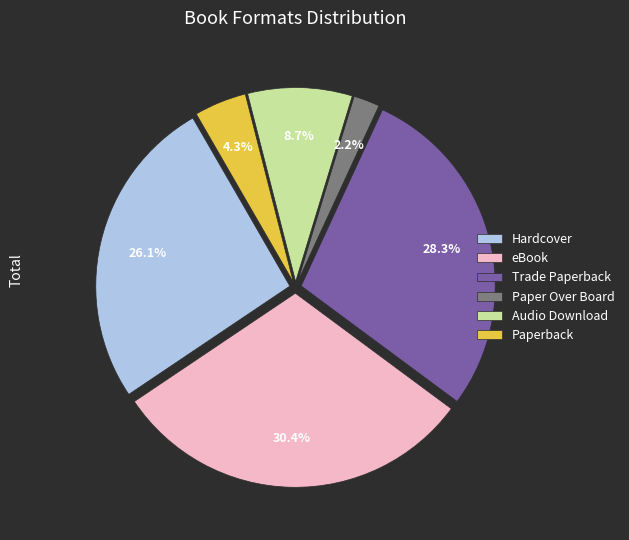

What percentage is the Audio Download slice, to the nearest percent?

9%